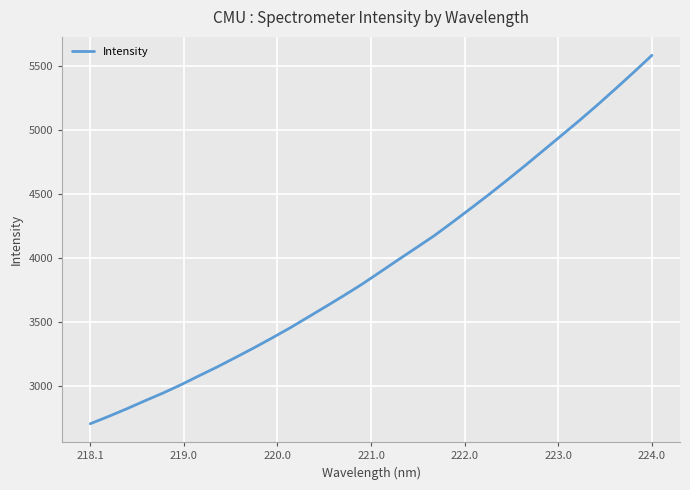

True or false: the data has more than 1 interior local peaks.

False